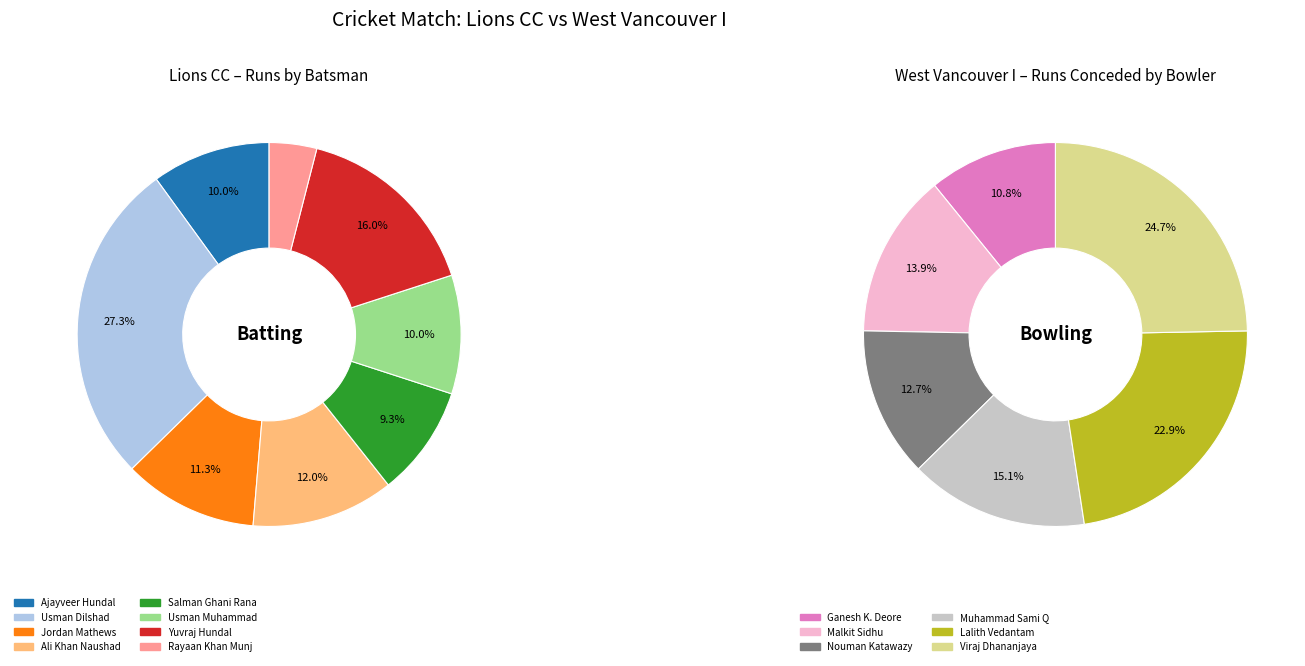

How much of the chart is everything except Salman Ghani Rana?

90.7%